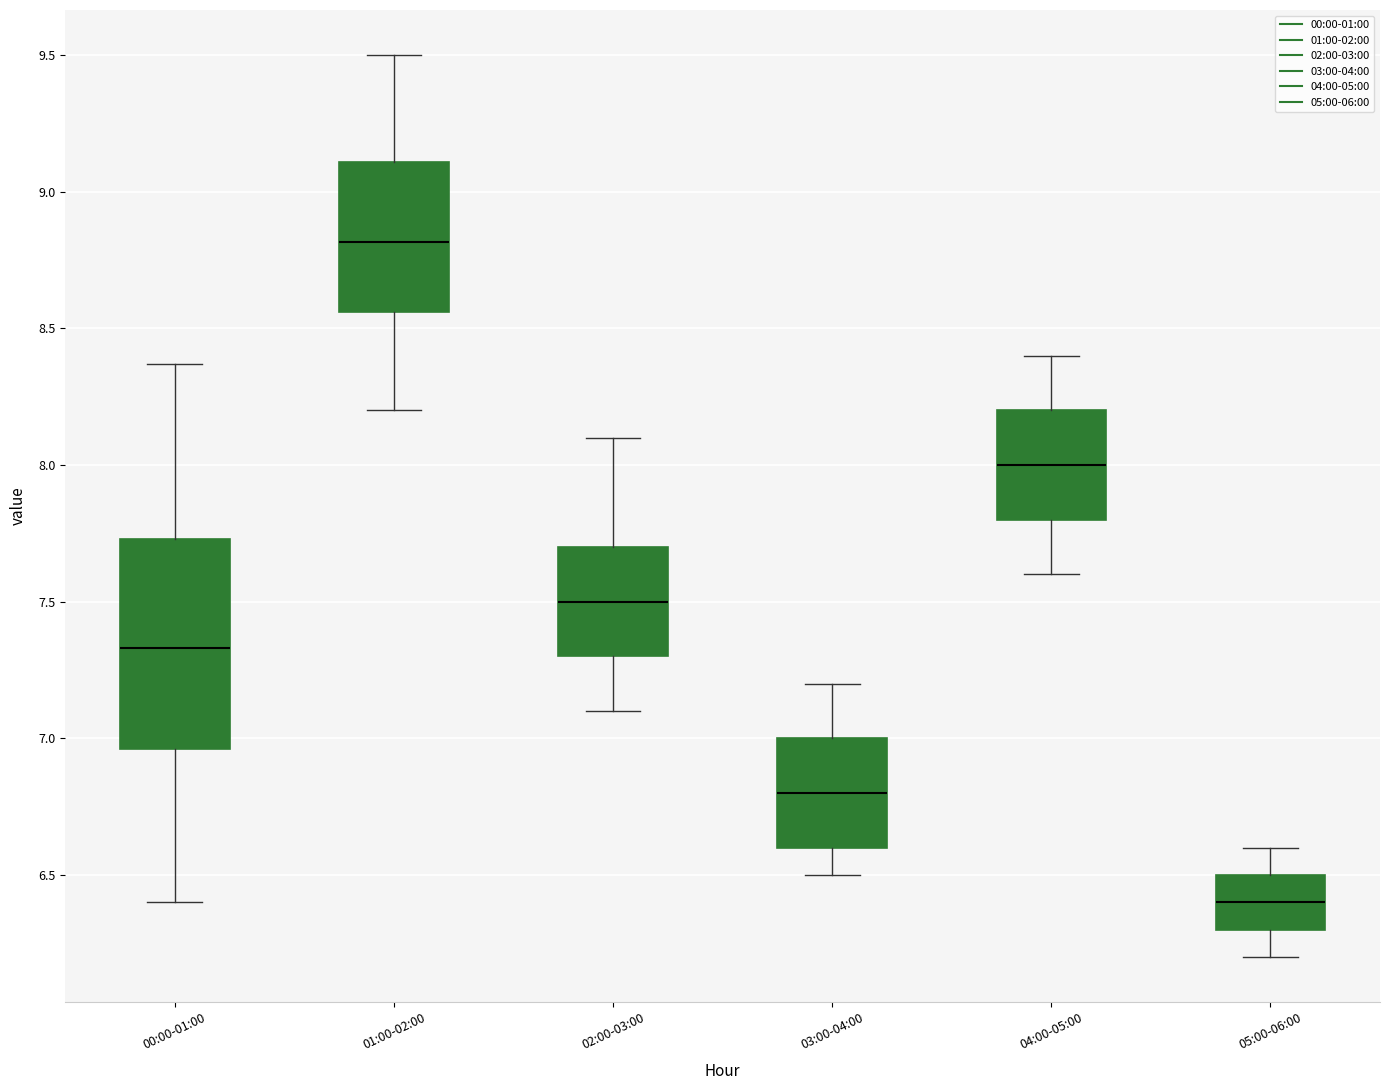

Where does the lower whisker of the box for 03:00-04:00 end on the y-axis? The values are not printed on the chart, so give them approximately, as read against the axis.

6.50